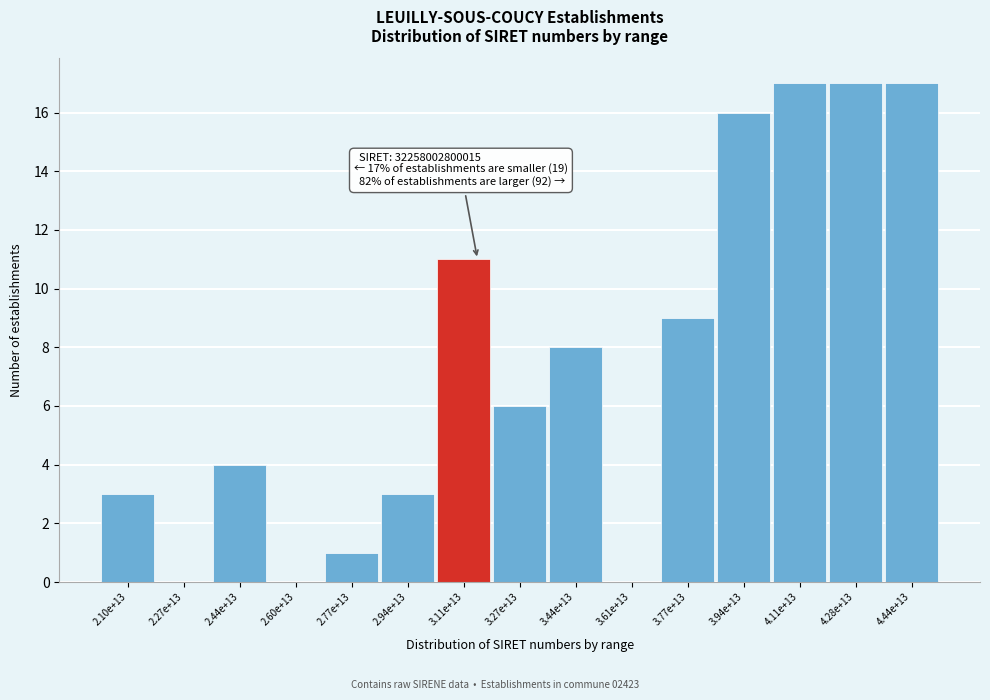

Reading right to left, transcribe all the data shown in this chart.

4.44e+13=17	4.28e+13=17	4.11e+13=17	3.94e+13=16	3.77e+13=9	3.61e+13=0	3.44e+13=8	3.27e+13=6	3.11e+13=11	2.94e+13=3	2.77e+13=1	2.60e+13=0	2.44e+13=4	2.27e+13=0	2.10e+13=3